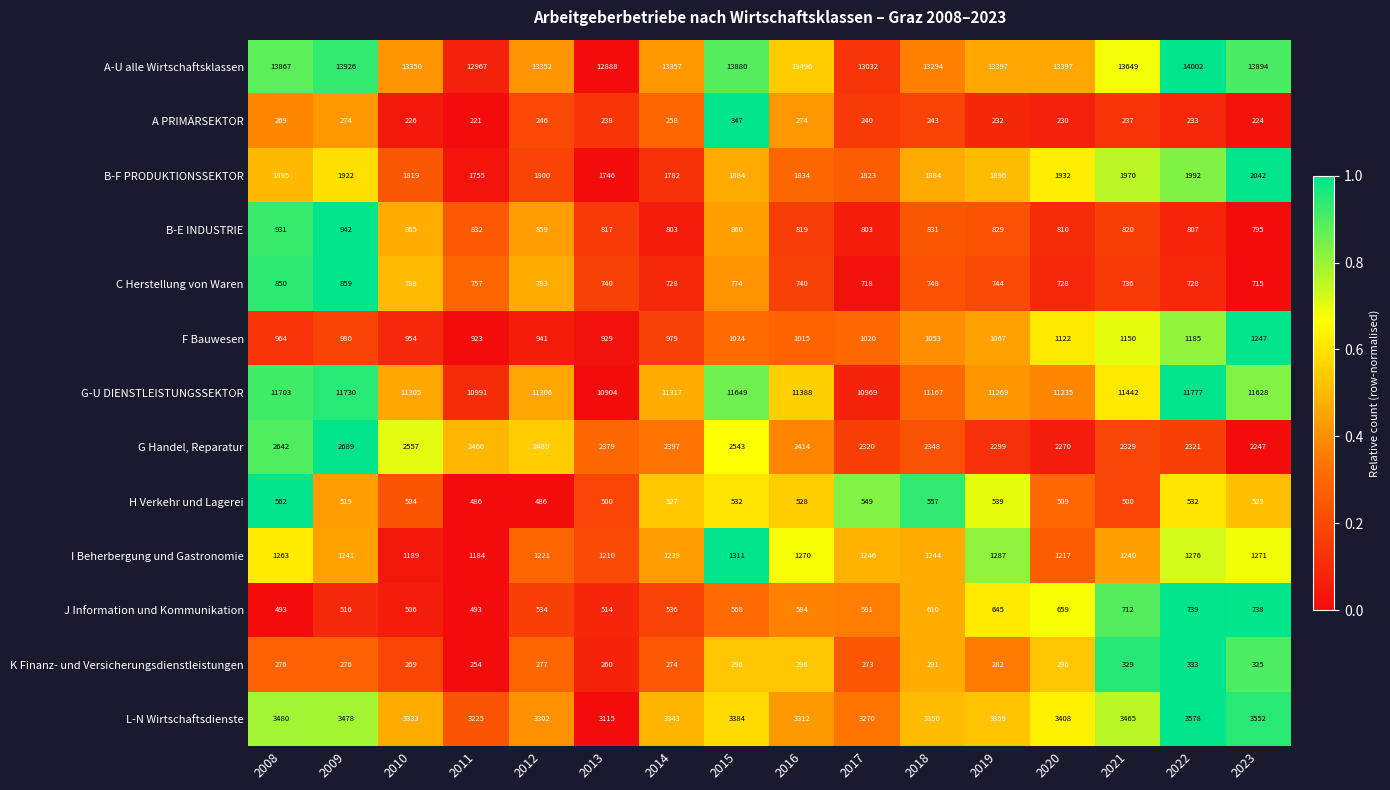

What is the average value of the B-F PRODUKTIONSSEKTOR series?

1874